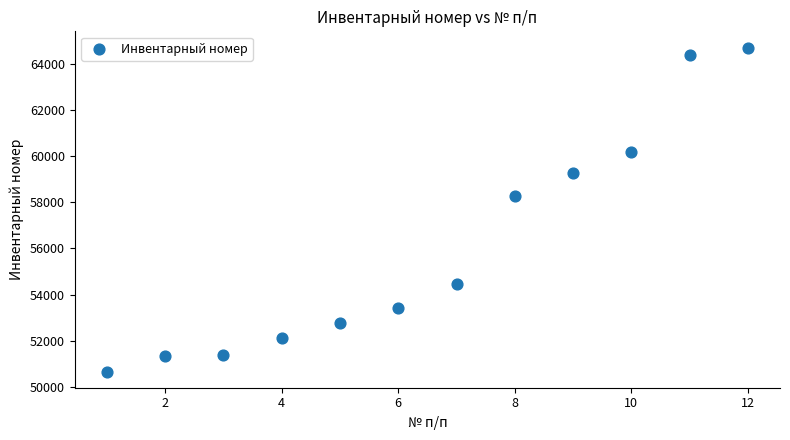

What is the range of X values (max minus min)?

11